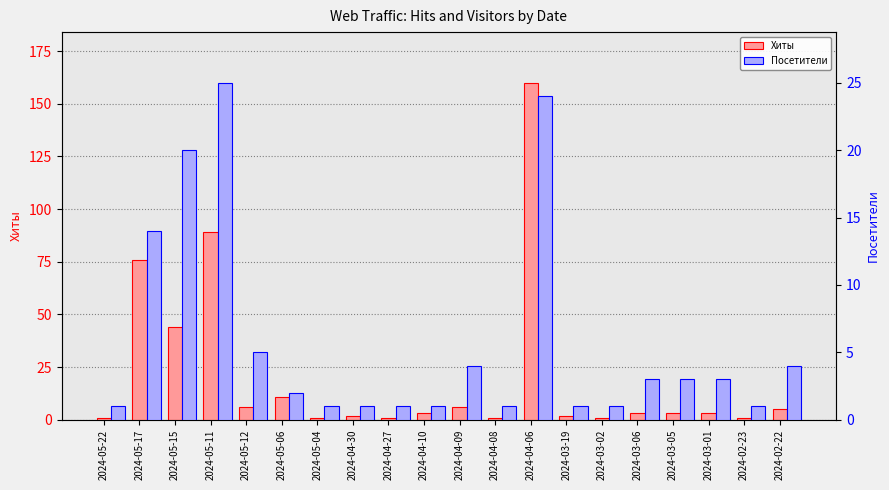

Where is Хиты nearest to the value 80?

2024-05-17